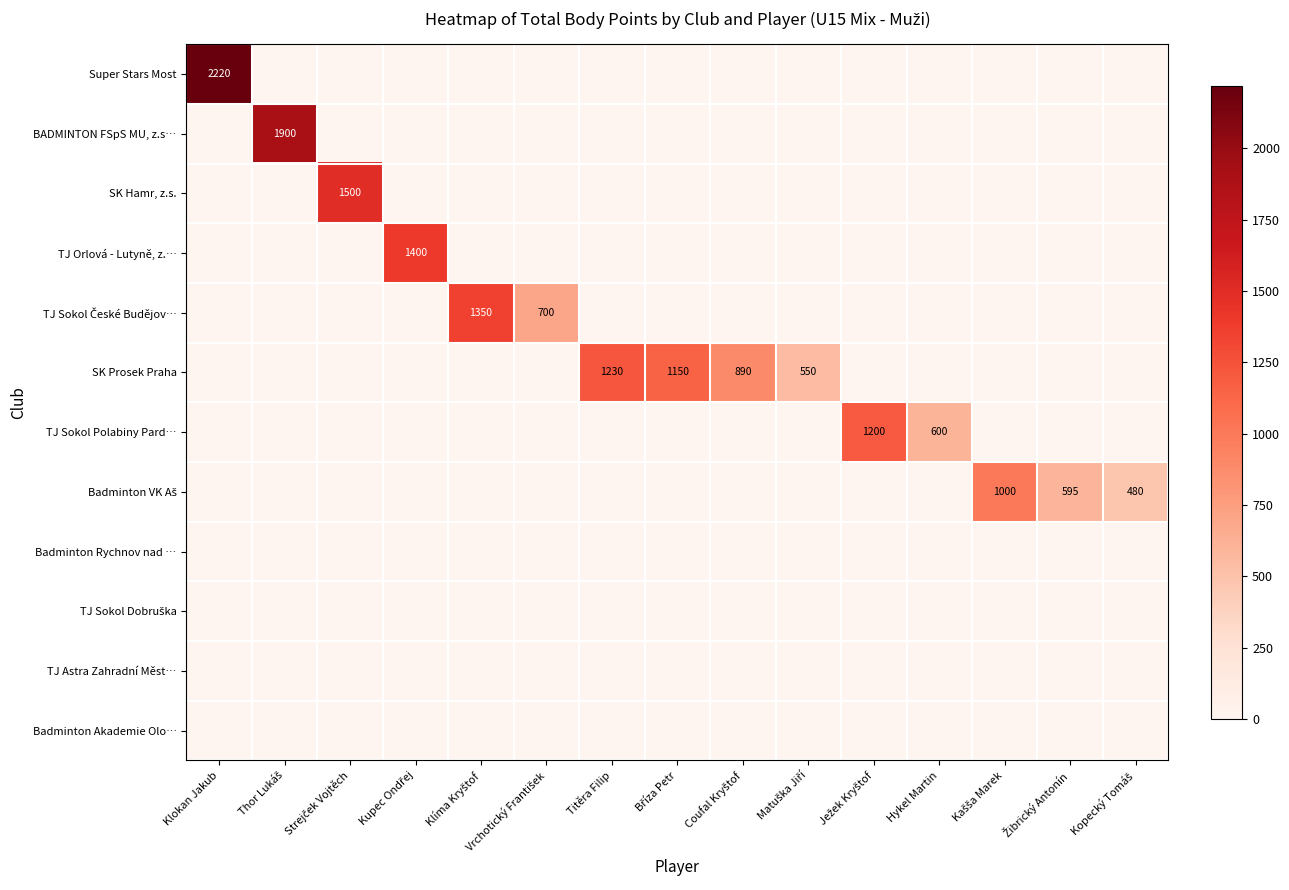

How many distinct data groups are displayed?

12